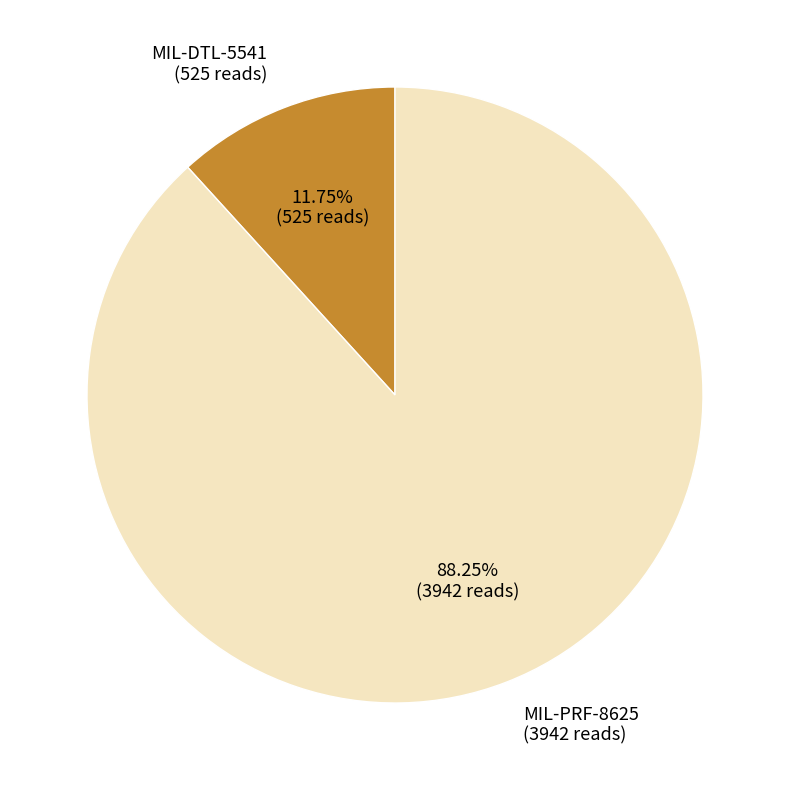

To the nearest percent, what is the difference between the largest and smallest slice percentages?

76%